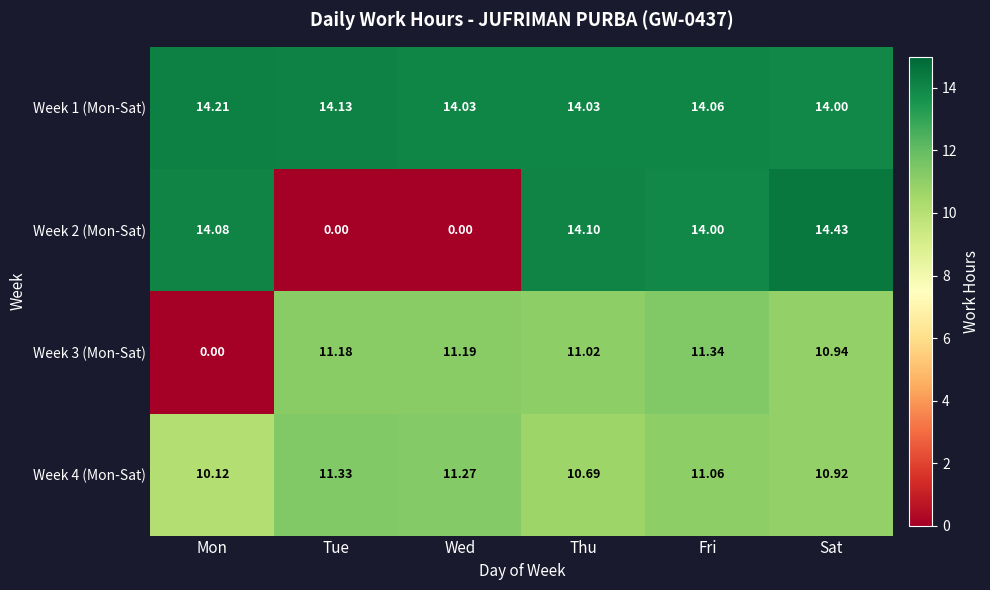

List the series in order of their peak value, lowest first.

Week 4 (Mon-Sat), Week 3 (Mon-Sat), Week 1 (Mon-Sat), Week 2 (Mon-Sat)